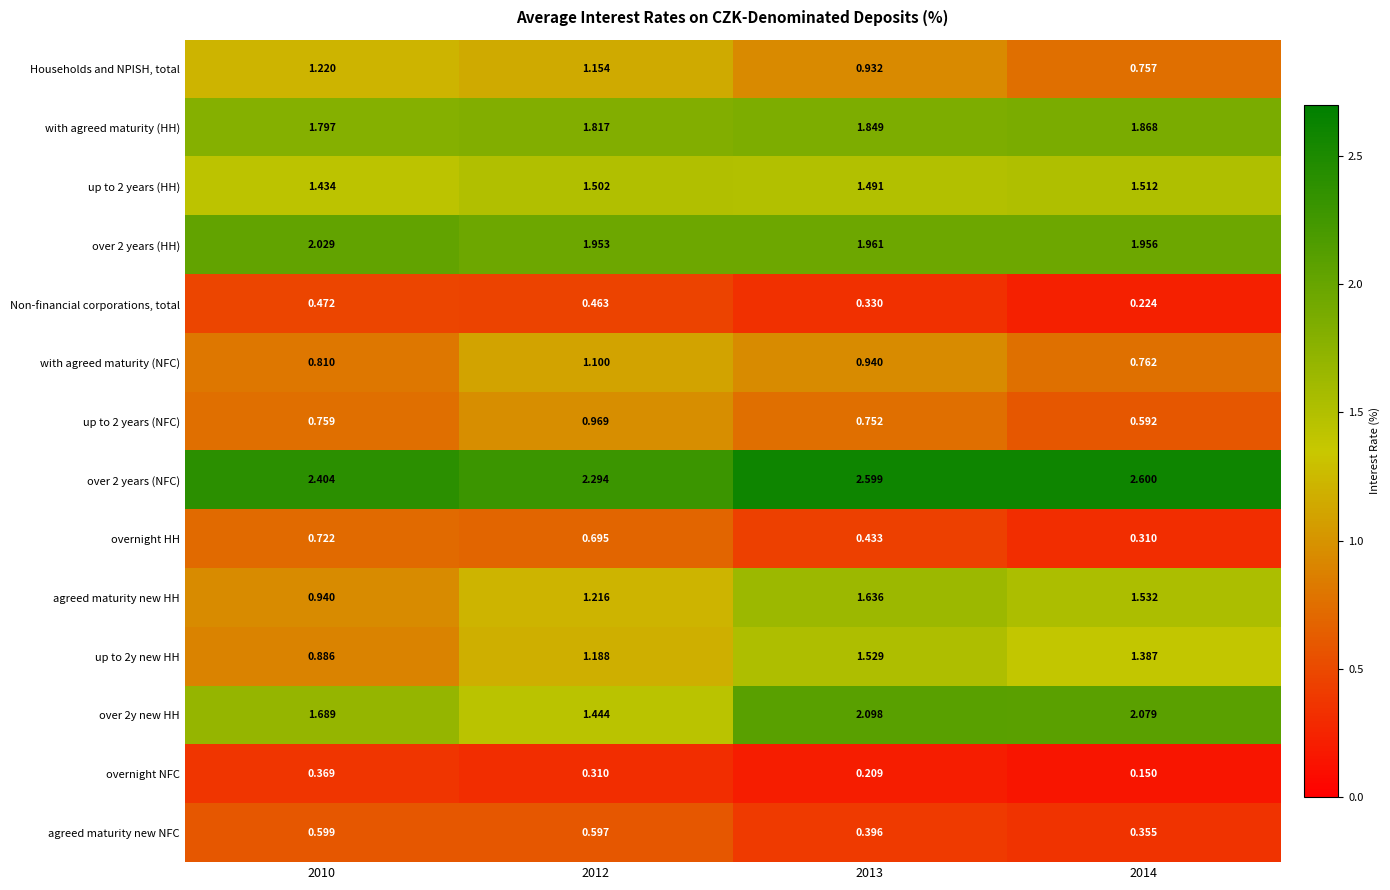

Which series has the widest spread of values?

agreed maturity new HH